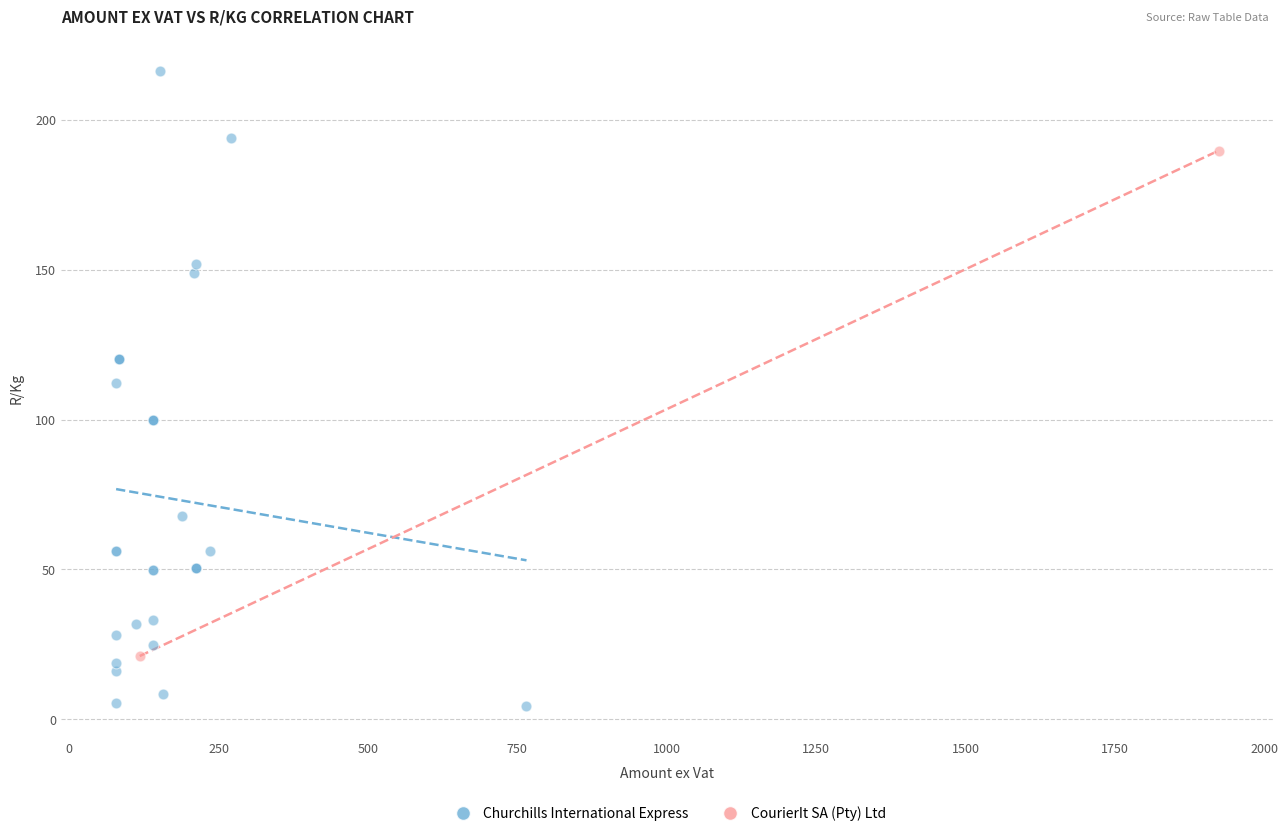

What are all the series names shown in the legend?

Churchills International Express, CourierIt SA (Pty) Ltd